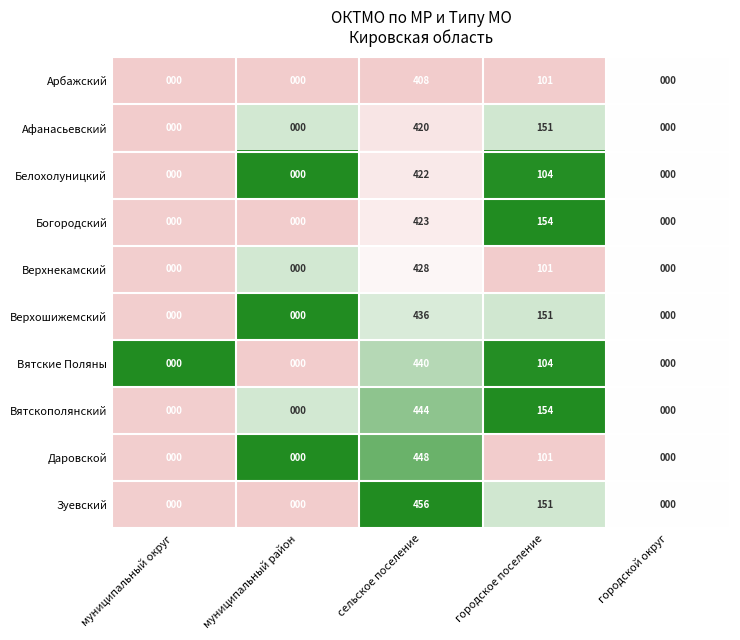

Which series has the widest spread of values?

Зуевский